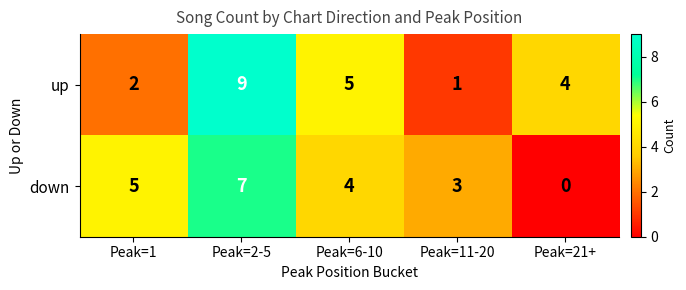

List the series in order of their peak value, highest first.

up, down